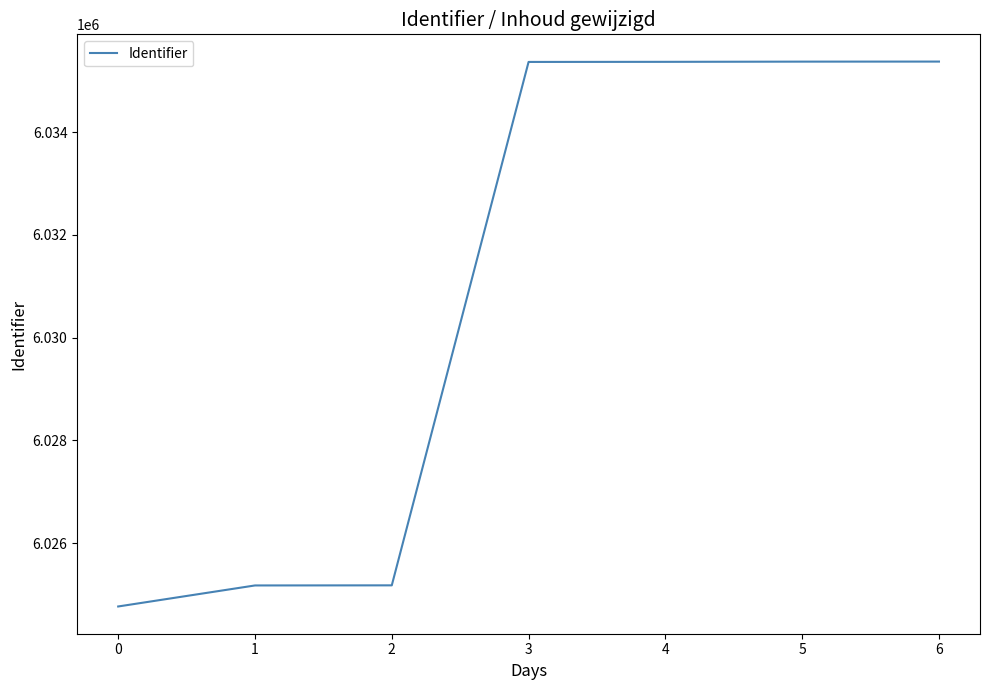

What is the difference between the maximum and minimum values?

10600